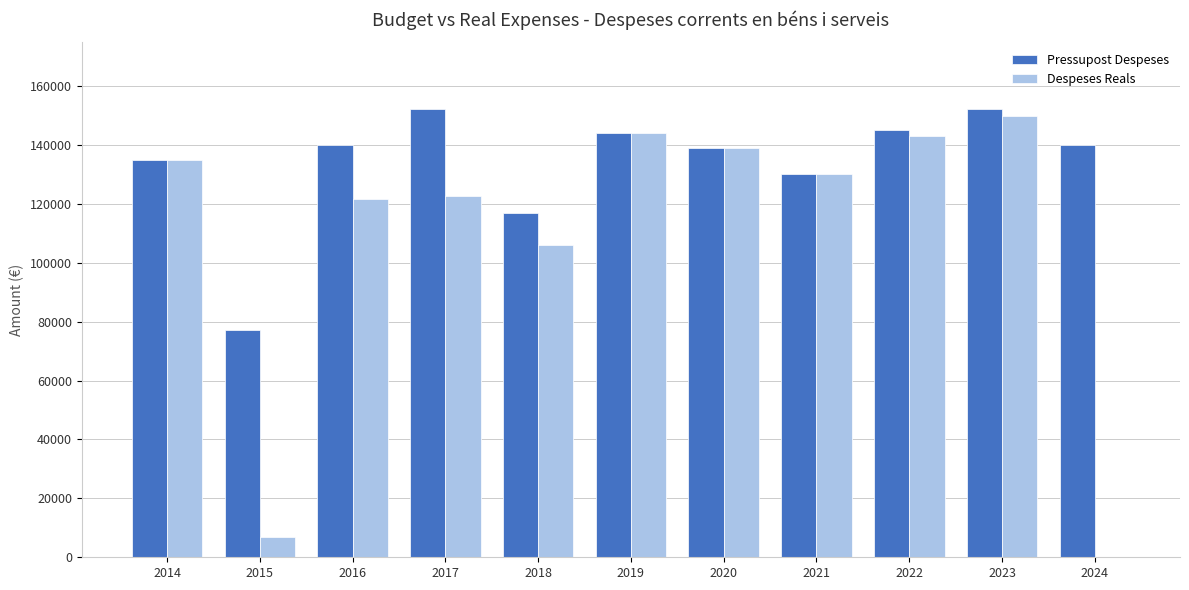

What is the sum of the Despeses Reals values at 2022 and 2014?

278156.9